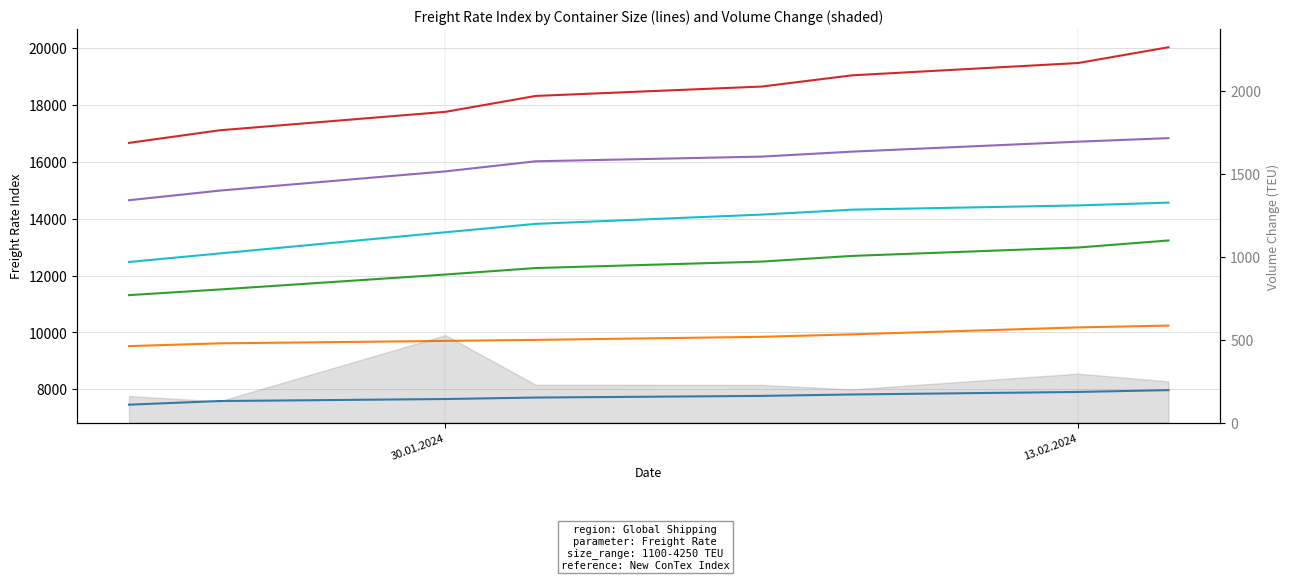

What is the value of the 1100 point at the 5th from the left?

7765